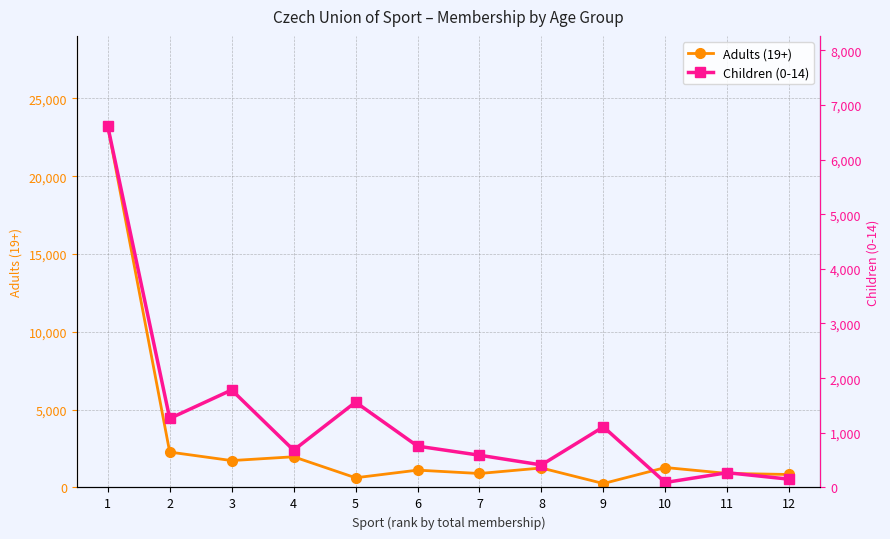

How many lines are shown in the chart?

2